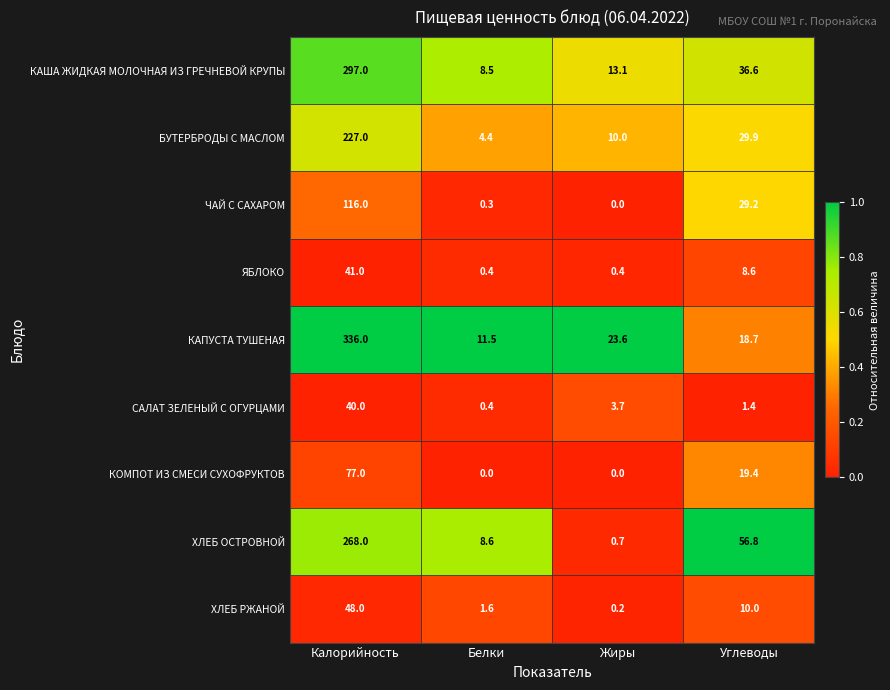

What is the sum of the БУТЕРБРОДЫ С МАСЛОМ values at Калорийность and Углеводы?

256.9